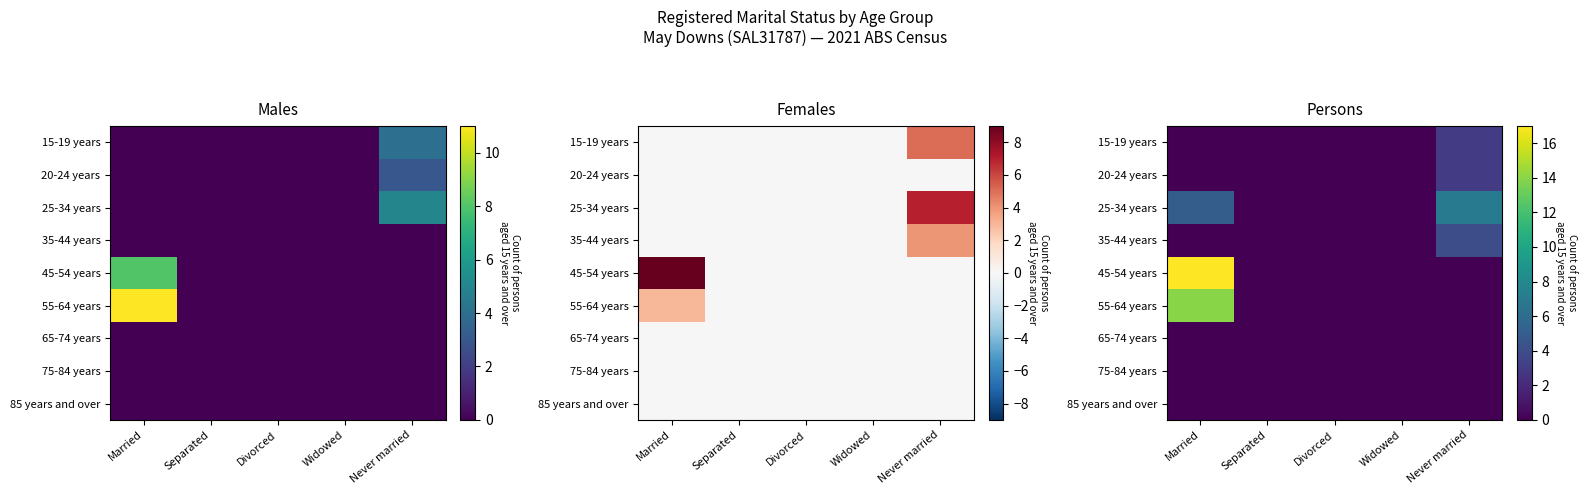

Read the 25-34 years value at Never married.

7